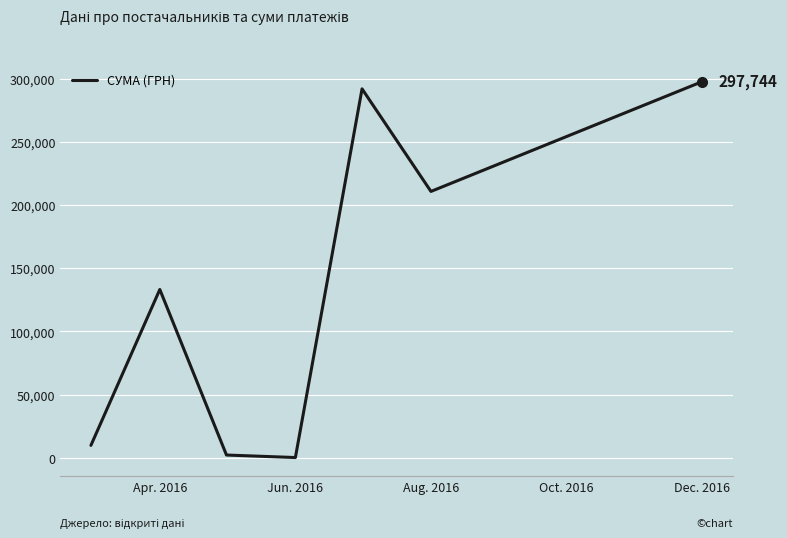

What is the smallest value displayed?

180.0